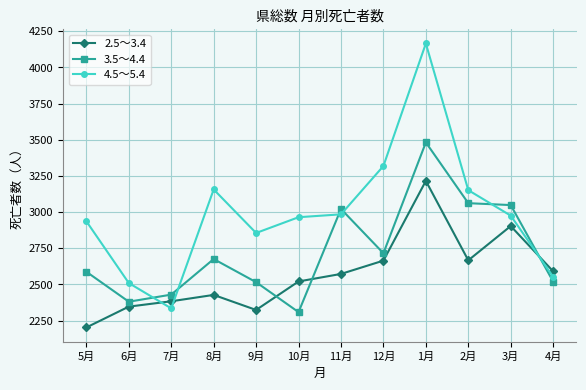

Which series has the largest total across all categories?

4.5～5.4